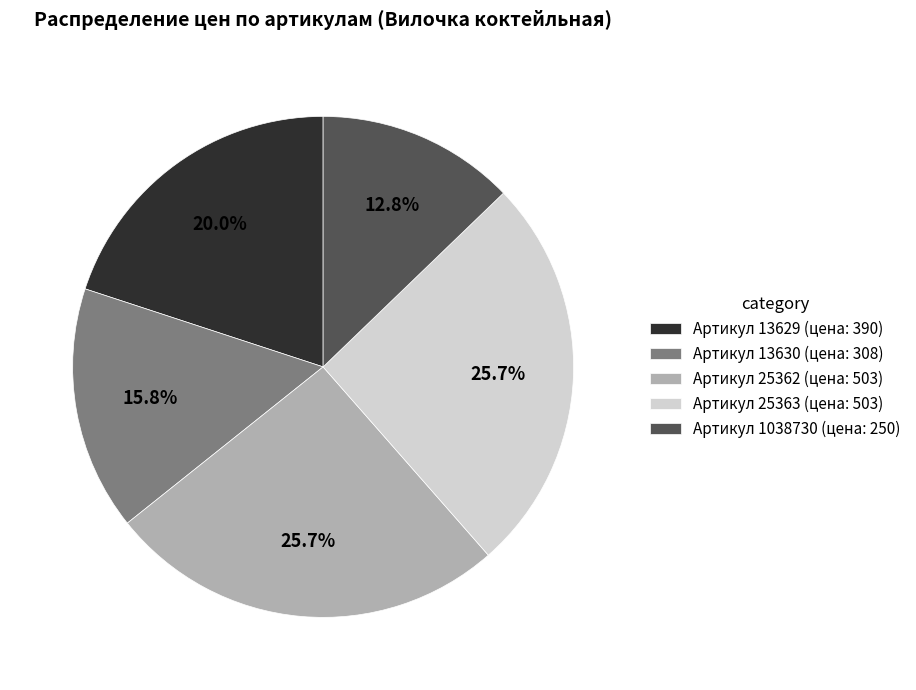

Between Артикул 13630 (цена: 308) and Артикул 25363 (цена: 503), which is larger?

Артикул 25363 (цена: 503)